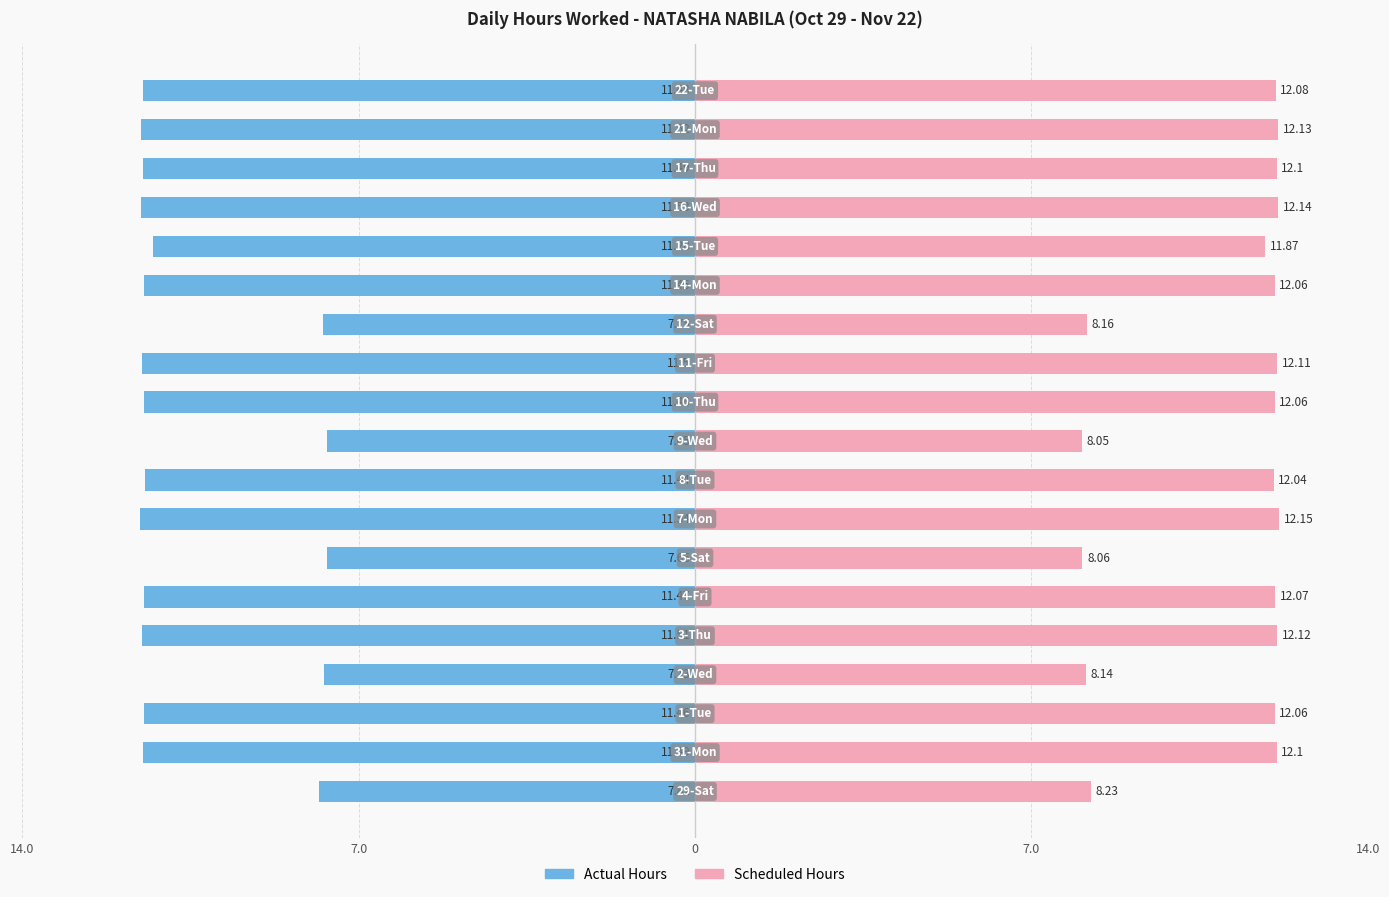

List the series in order of their overall mean, highest first.

Scheduled Hours, Actual Hours